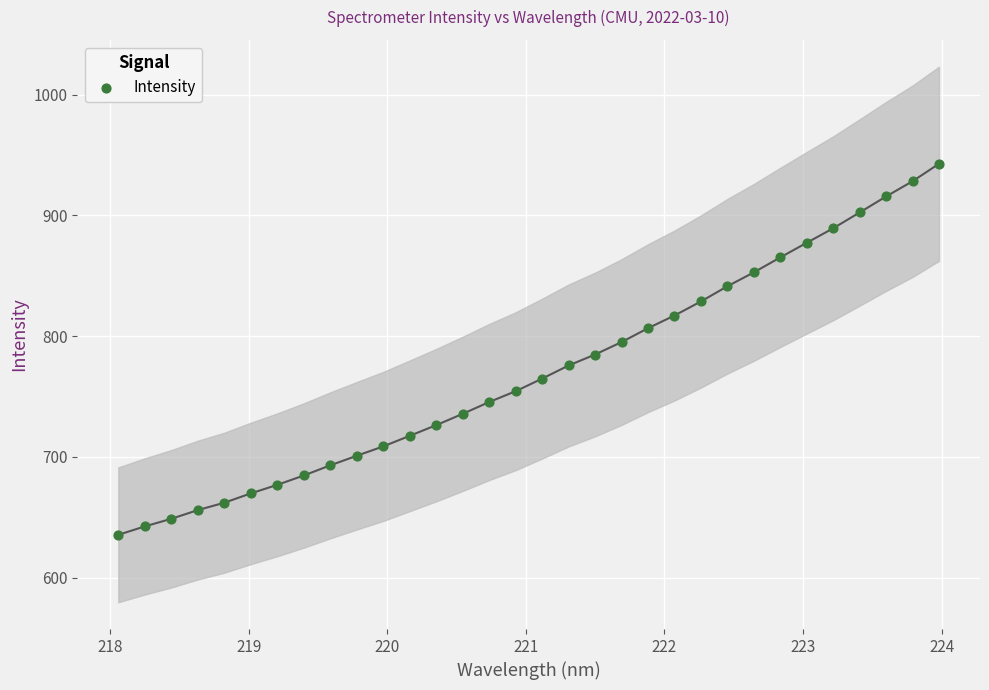

What is the range of Y values (max minus min)?

307.2